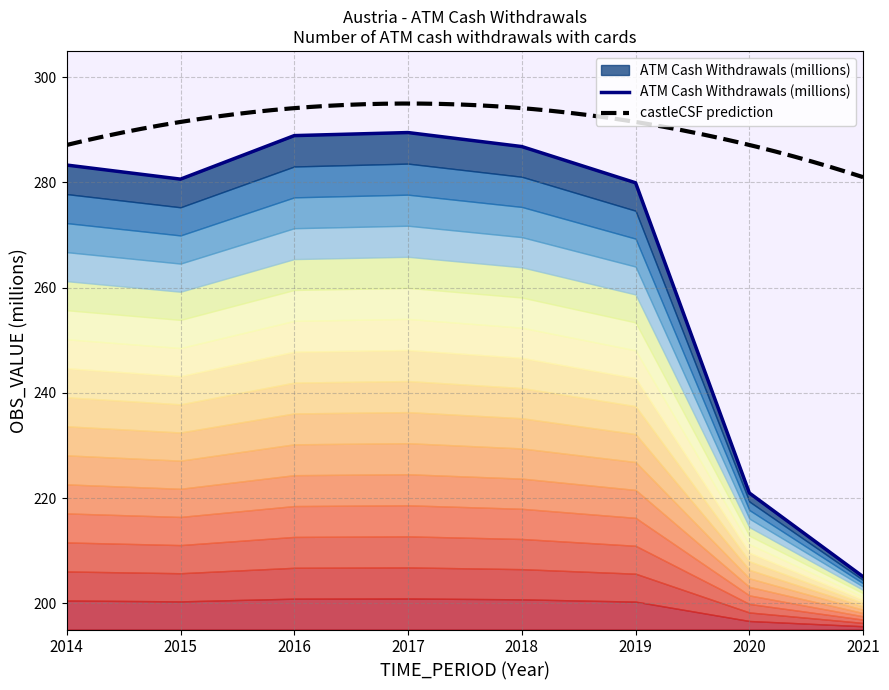

True or false: the data shows 205.0 at 2021.

True